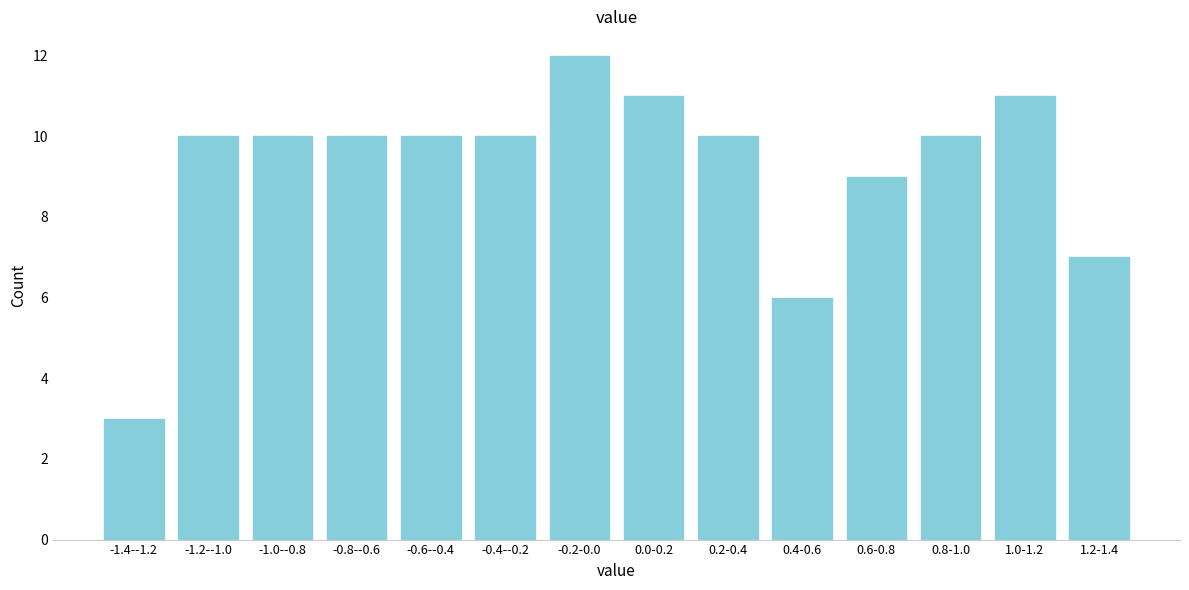

Reading left to right, list all the values displayed in this chart.

-1.4--1.2=3	-1.2--1.0=10	-1.0--0.8=10	-0.8--0.6=10	-0.6--0.4=10	-0.4--0.2=10	-0.2-0.0=12	0.0-0.2=11	0.2-0.4=10	0.4-0.6=6	0.6-0.8=9	0.8-1.0=10	1.0-1.2=11	1.2-1.4=7